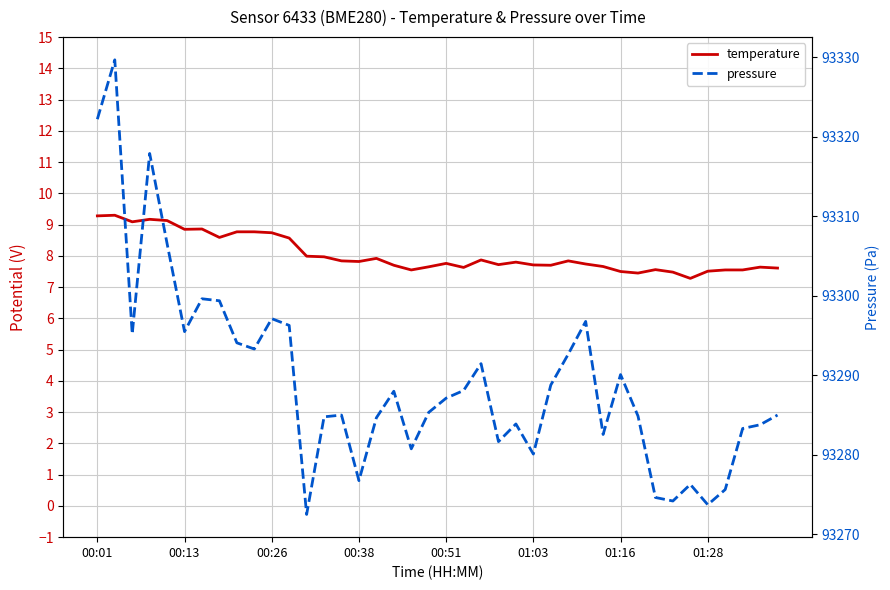

What are all the series names shown in the legend?

temperature, pressure